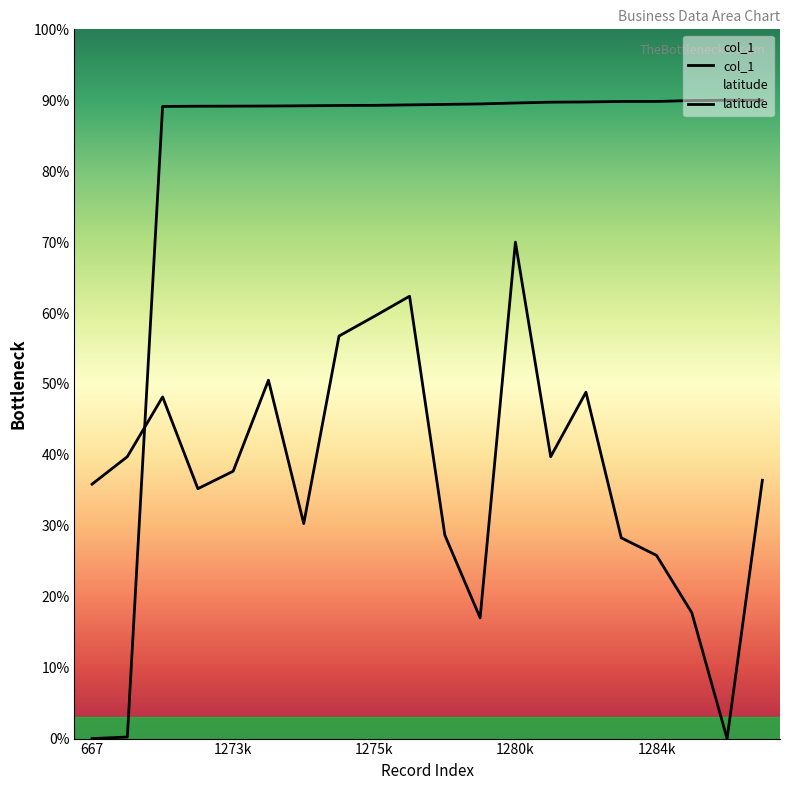

What is the difference between the maximum and second lowest values in the col_1 series?

89.8